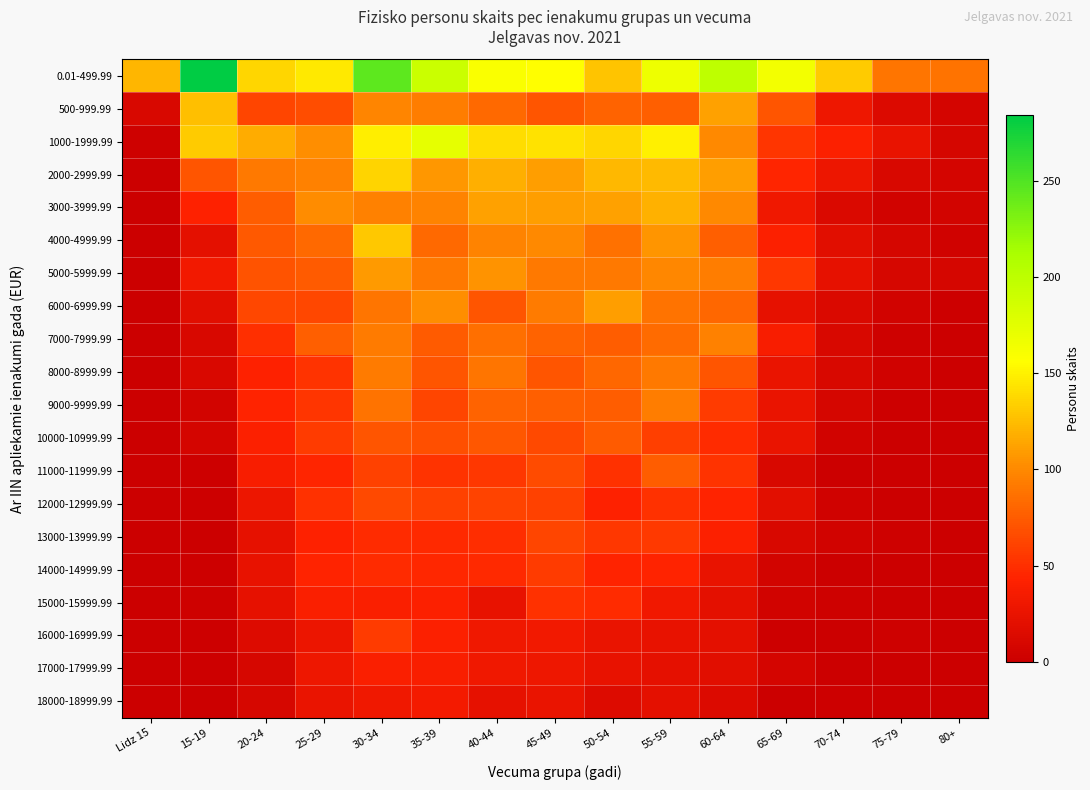

What is the greatest value displayed?

284